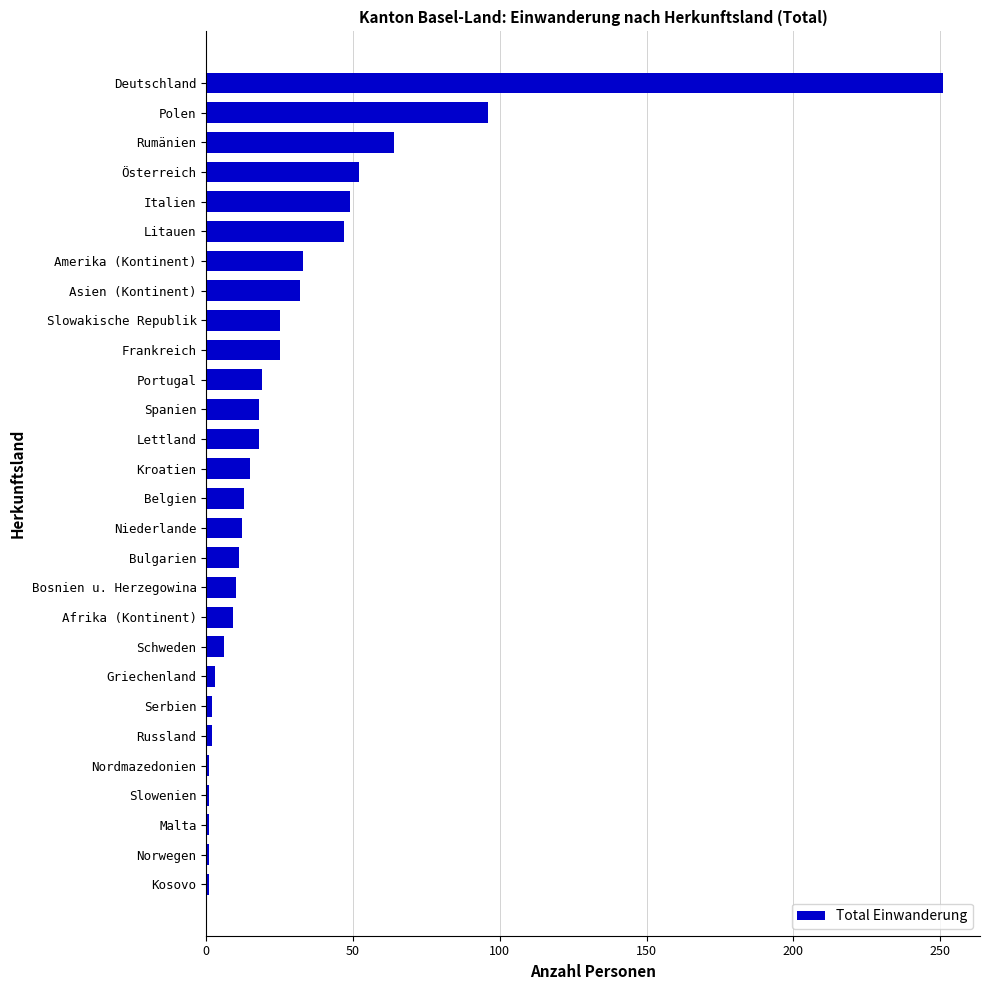

What is the maximum value shown in the chart?

251